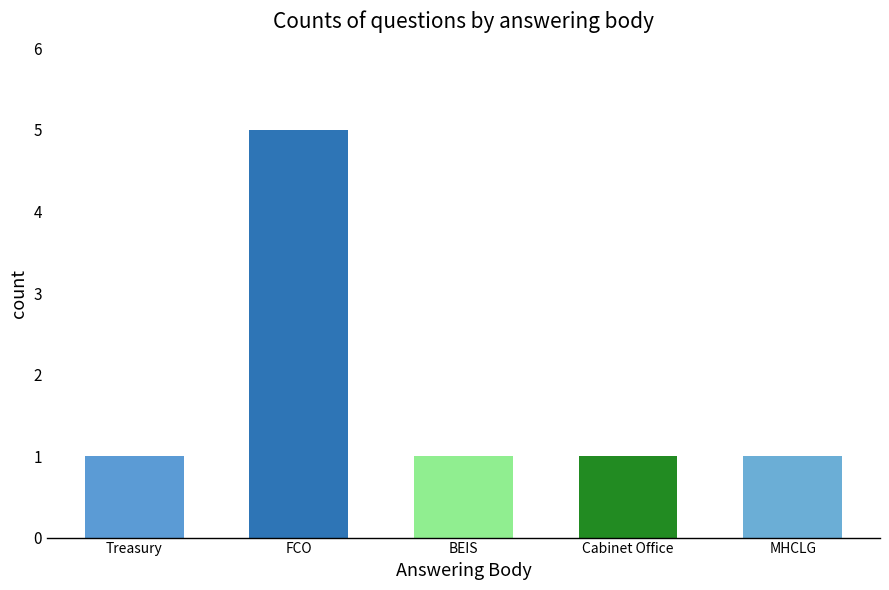

Are the bars grouped side by side (vs. stacked)?

No